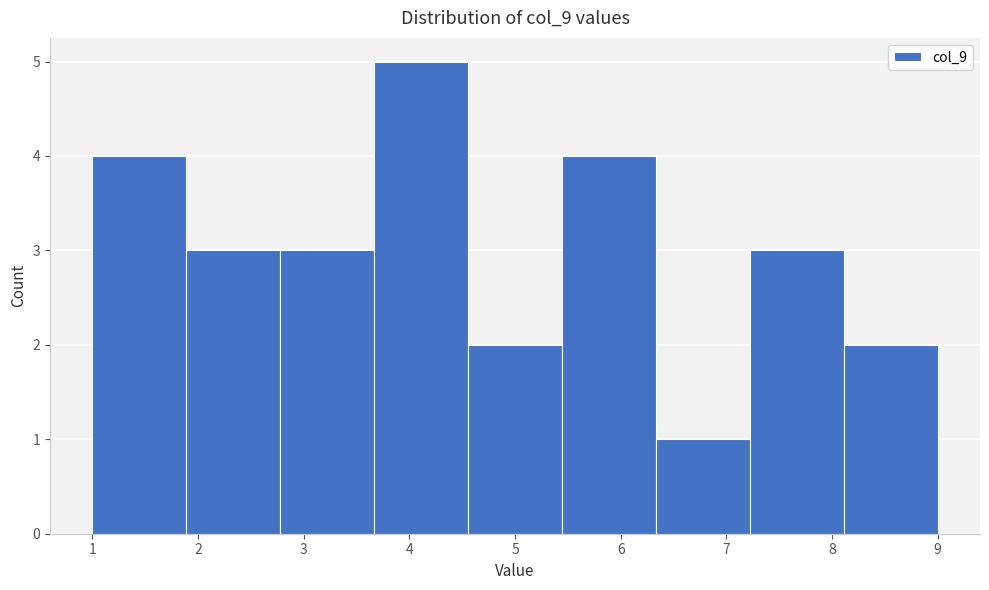

Reading left to right, list every bar in this chart as the range it spans on the x-axis followed by its height. Neither the bar edges nor the heights are printed on the chart, so give them approximately, as read against the axes.

1.0 to 1.9: 4
1.9 to 2.8: 3
2.8 to 3.7: 3
3.7 to 4.6: 5
4.6 to 5.4: 2
5.4 to 6.3: 4
6.3 to 7.2: 1
7.2 to 8.1: 3
8.1 to 9.0: 2